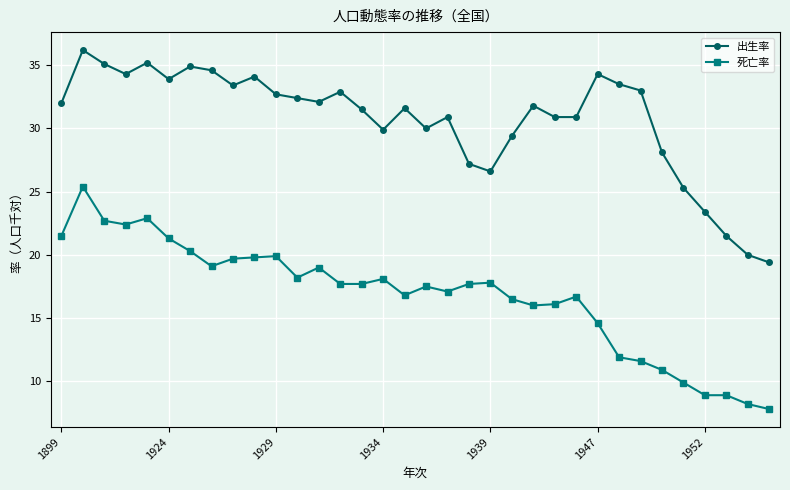

What is the sum of all 出生率 values?

1043.0